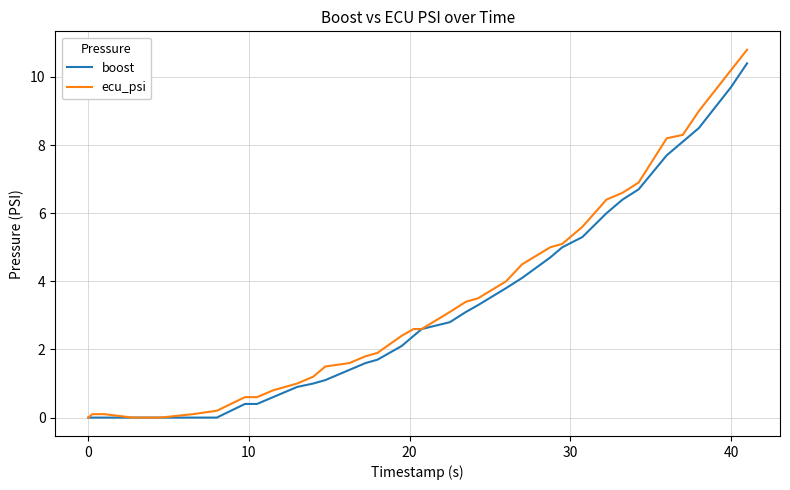

Which series has the largest range (max minus min)?

ecu_psi